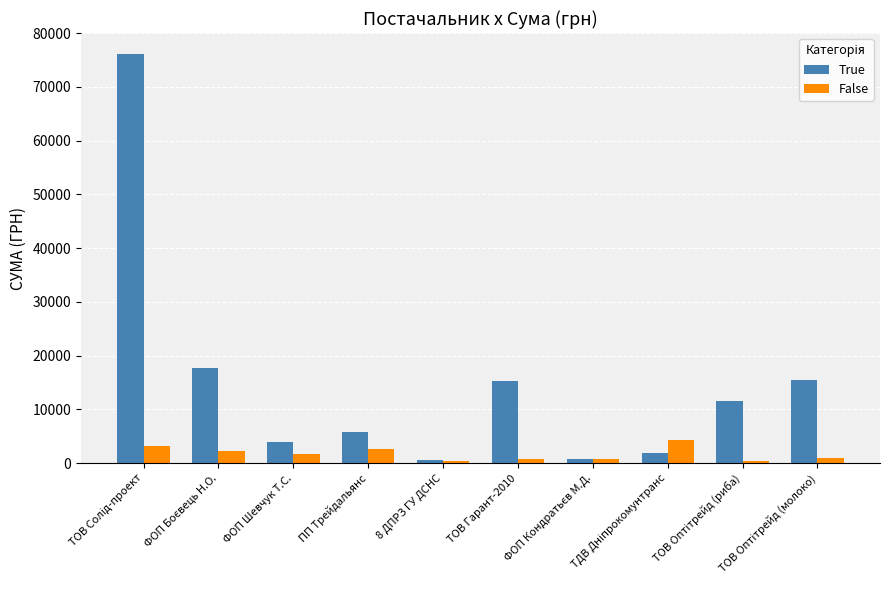

What is the sum of all False values?

17329.0